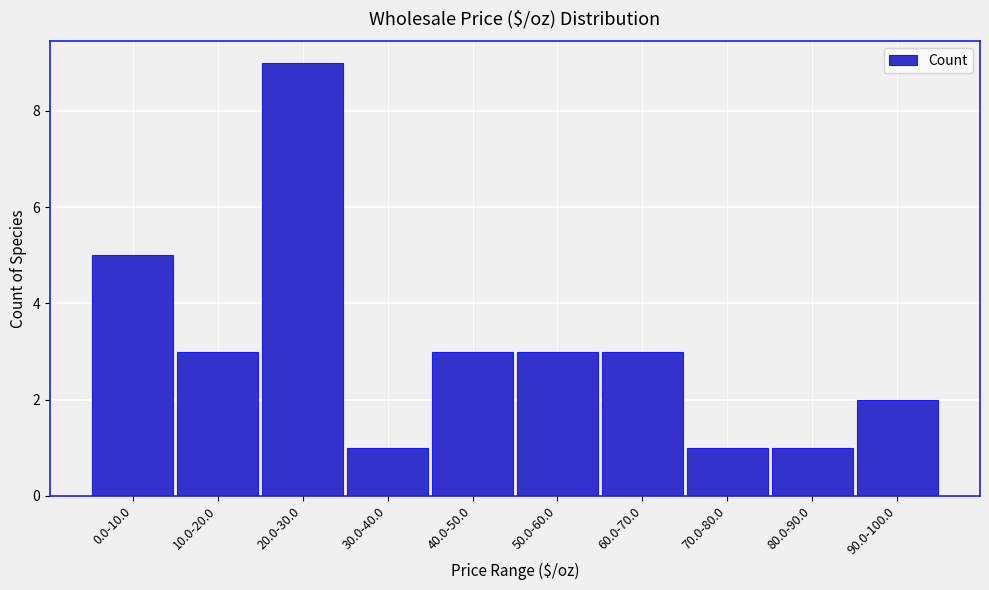

Reading left to right, what are all the values shown in this chart?

5	3	9	1	3	3	3	1	1	2